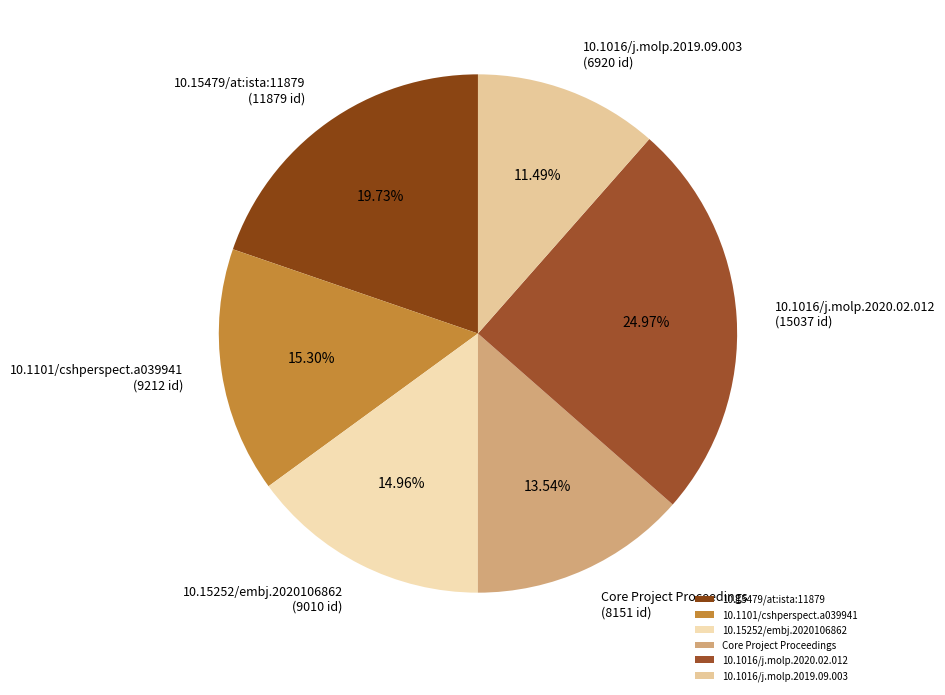

True or false: 10.1016/j.molp.2020.02.012 accounts for 33% of the total.

False